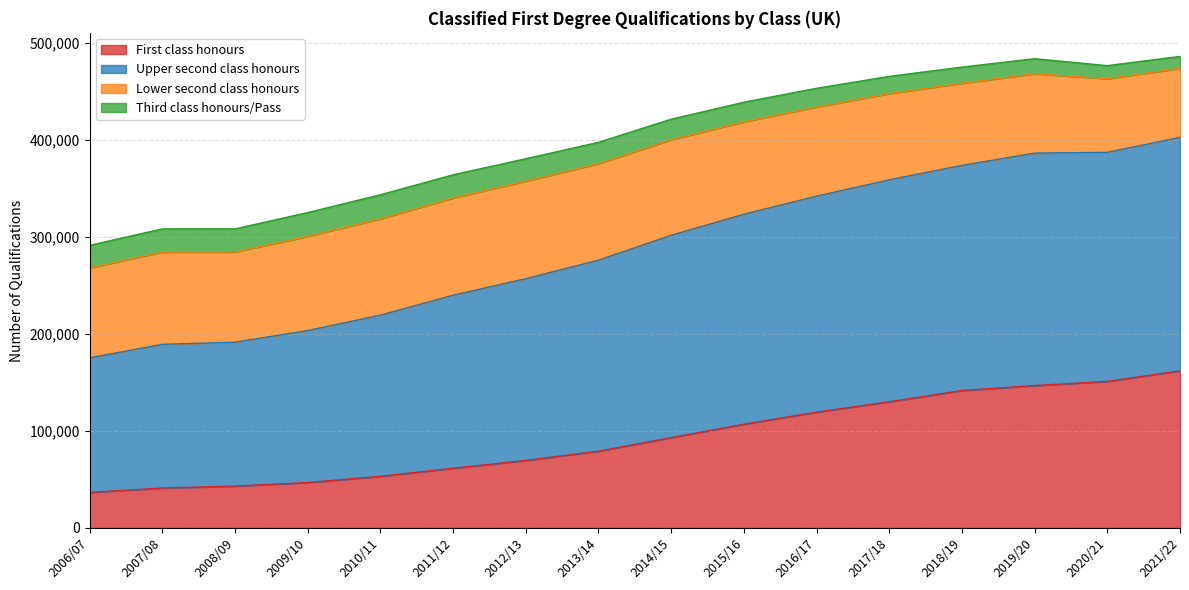

Which has a higher value, 2009/10 or 2007/08?

2009/10